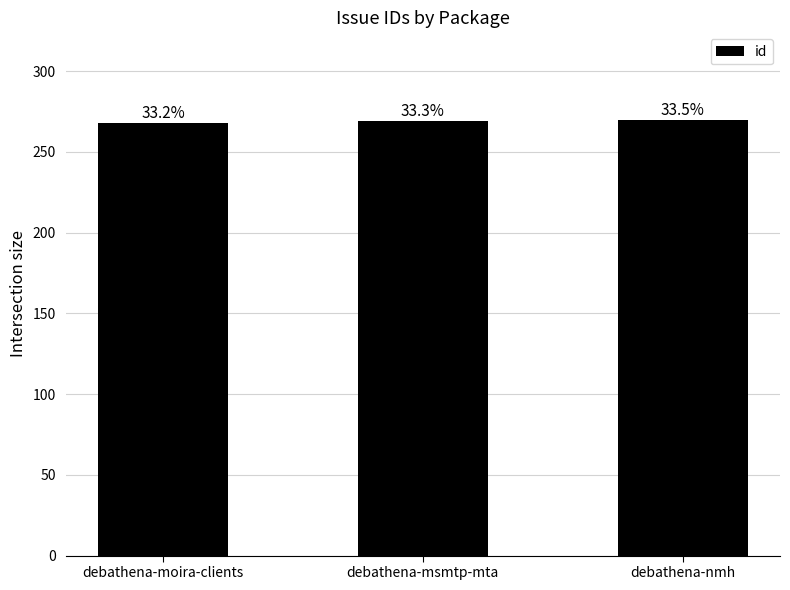

Does the chart contain any negative values?

No